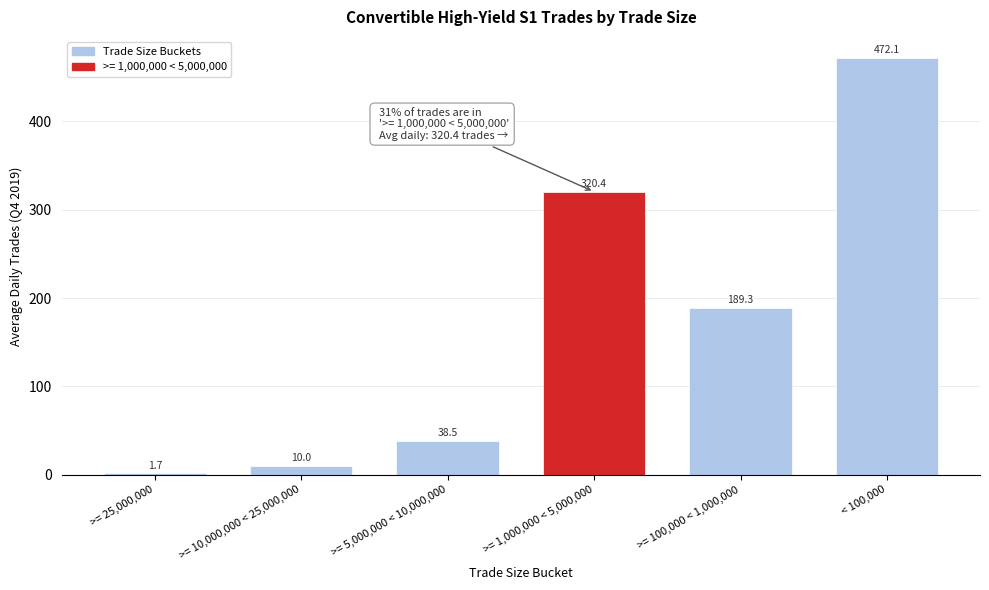

Reading right to left, extract all data points from this chart.

< 100,000=472.1	>= 100,000 < 1,000,000=189.3	>= 1,000,000 < 5,000,000=320.4	>= 5,000,000 < 10,000,000=38.5	>= 10,000,000 < 25,000,000=10.0	>= 25,000,000=1.7